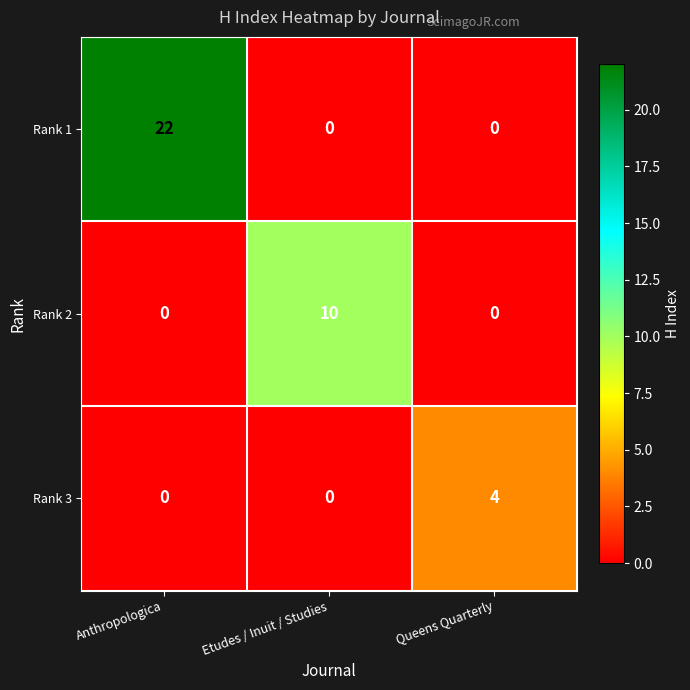

List the series in order of their overall mean, lowest first.

Rank 3, Rank 2, Rank 1